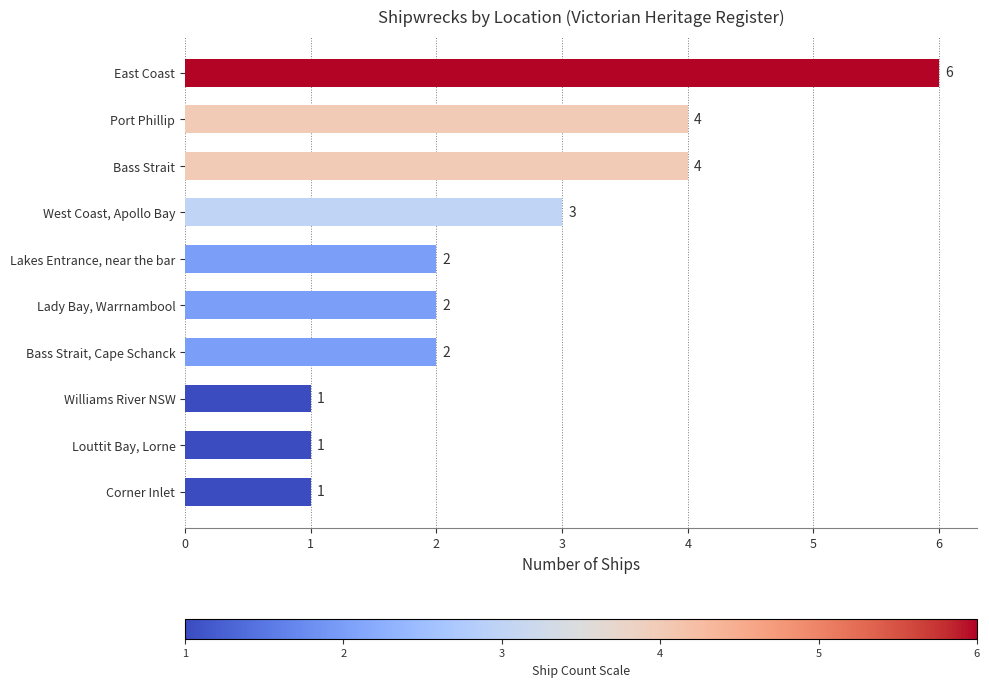

What is the smallest value displayed?

1